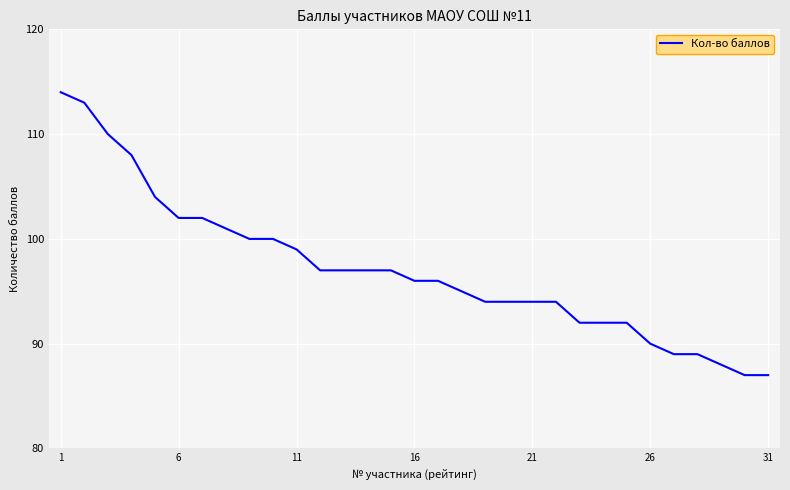

Count the number of data series in this chart.

1